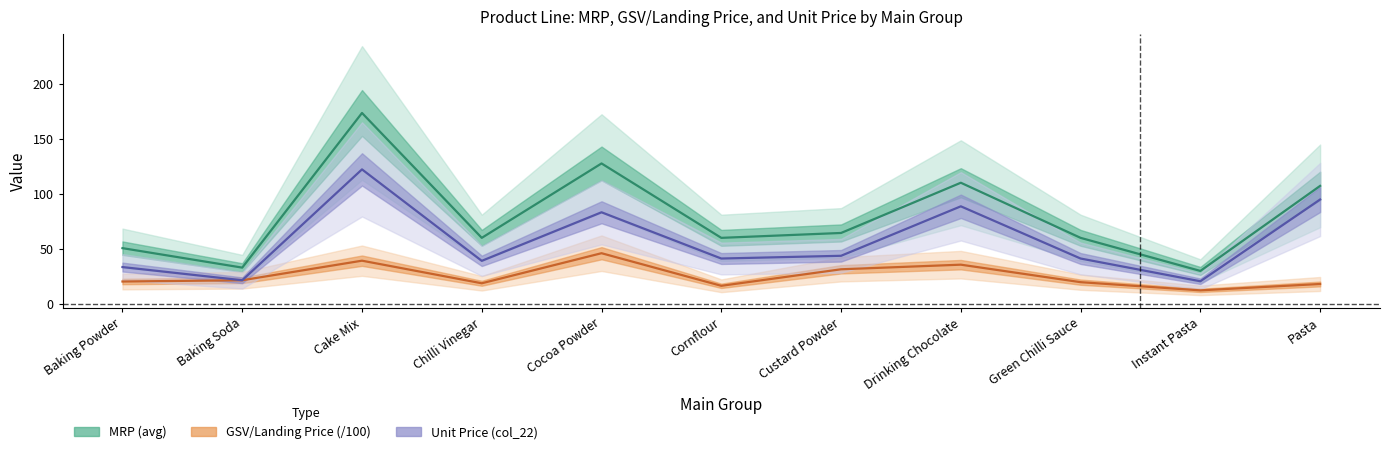

Is this an area chart (filled region under the line)?

No